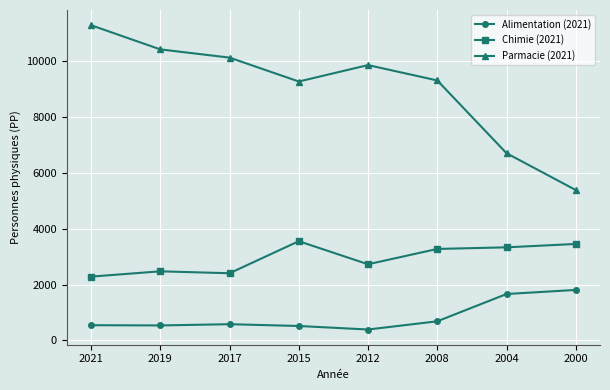

What is the average value of the Parmacie (2021) series?

9049